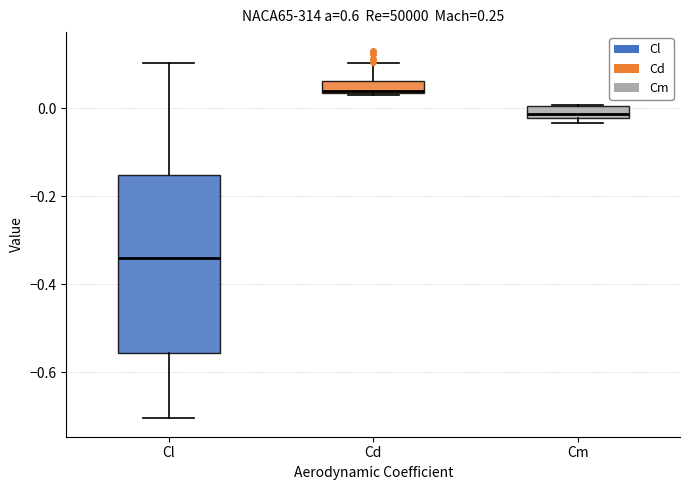

Comparing the boxes themselves (not the whiskers), which one is the tallest?

Cl